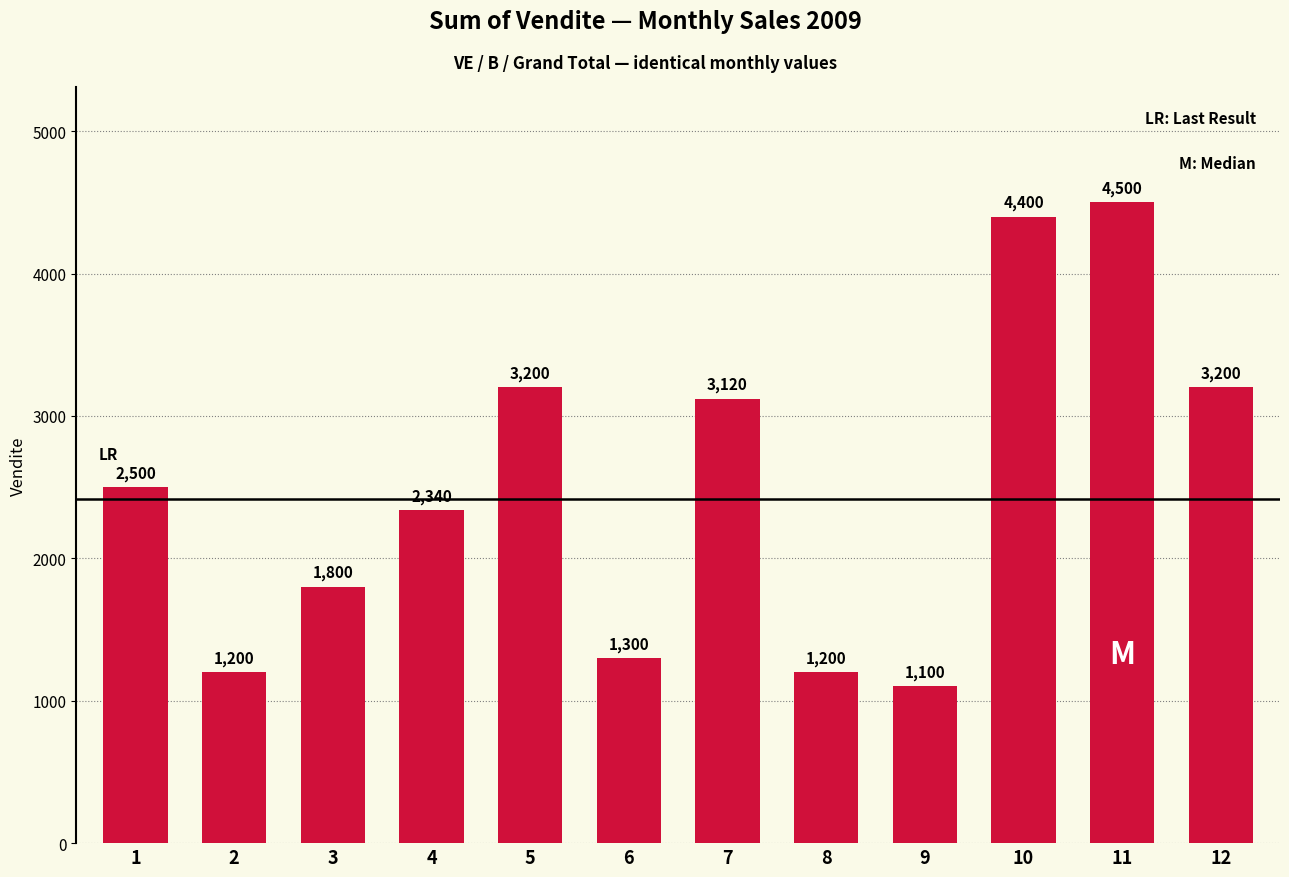

The value at 5 is 1798. True or false?

False